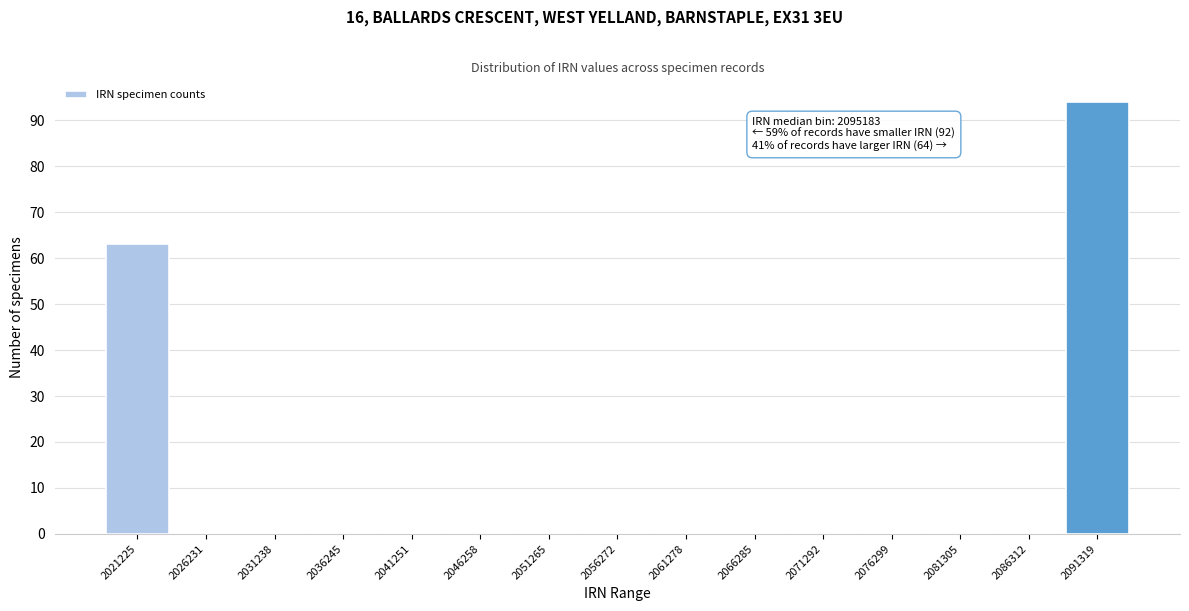

Reading left to right, list all the values displayed in this chart.

2021225=63	2026231=0	2031238=0	2036245=0	2041251=0	2046258=0	2051265=0	2056272=0	2061278=0	2066285=0	2071292=0	2076299=0	2081305=0	2086312=0	2091319=94